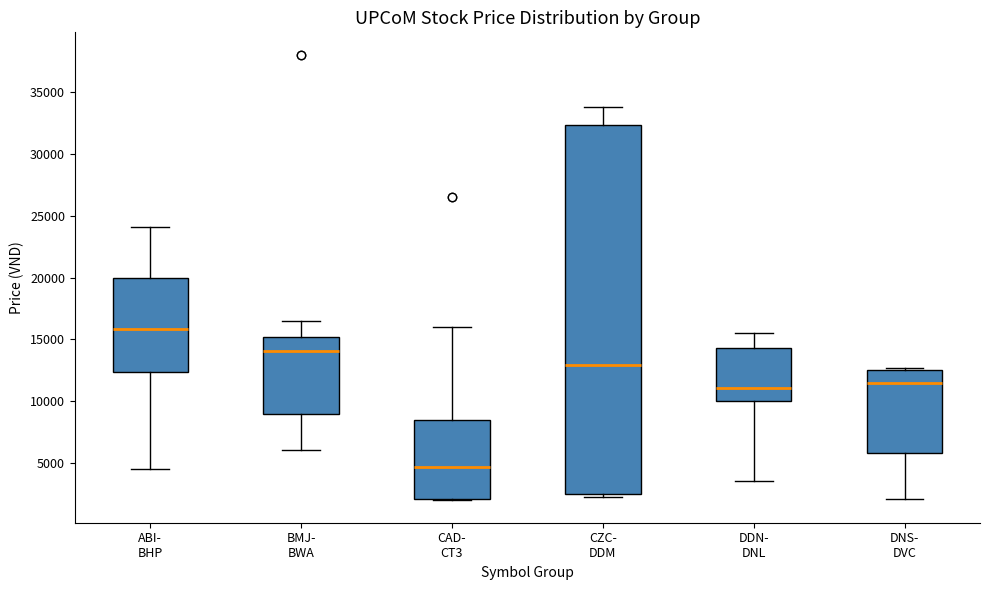

Which box has the highest median line?

ABI- BHP